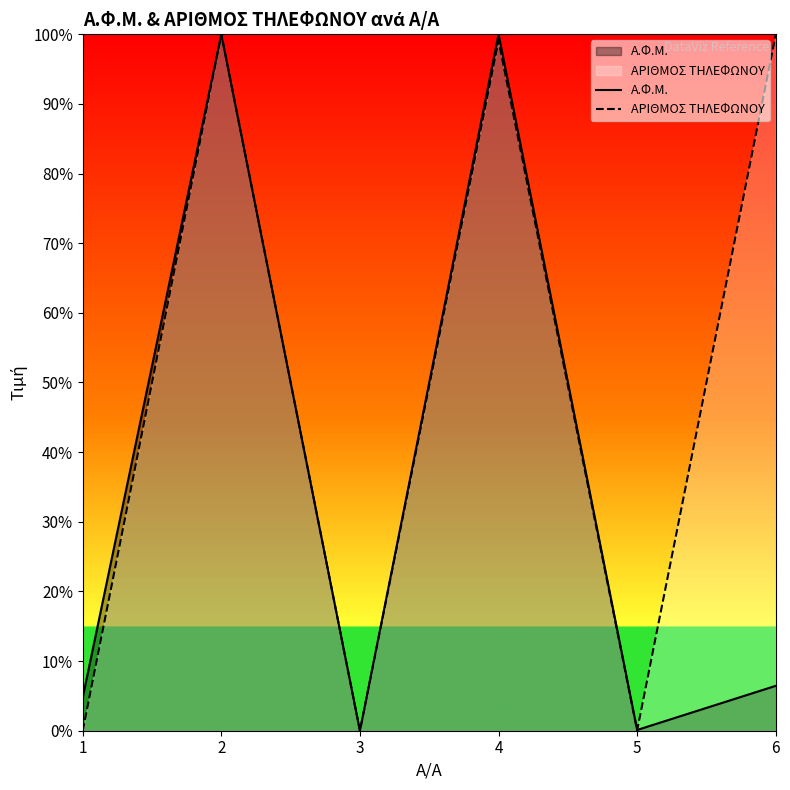

At how many categories does at least one series exceed 40?

3